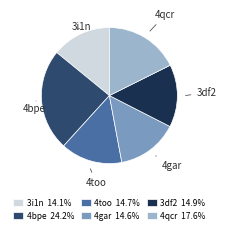

Does 4bpe represent more than half of the total?

No